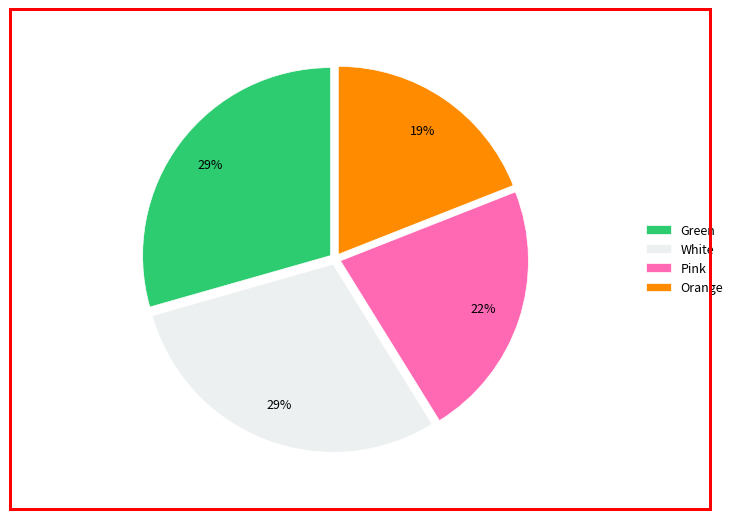

Is Green the majority of the pie?

No